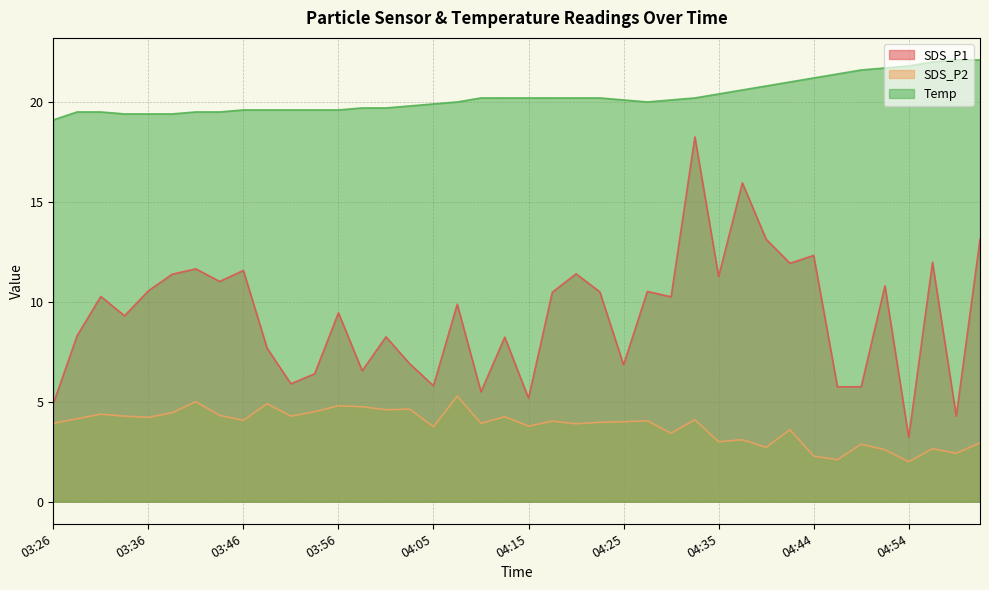

Reading left to right, what are all the values shown in this chart?

SDS_P1: 03:26=4.9	03:29=8.3	03:31=10.3	03:34=9.3	03:36=10.6	03:39=11.4	03:41=11.7	03:43=11.0	03:46=11.6	03:48=7.7	03:51=5.9	03:53=6.4	03:56=9.4	03:58=6.5	04:01=8.2	04:03=6.9	04:05=5.8	04:08=9.9	04:10=5.5	04:13=8.2	04:15=5.2	04:18=10.5	04:20=11.4	04:22=10.5	04:25=6.8	04:27=10.5	04:30=10.2	04:32=18.2	04:35=11.3	04:37=15.9	04:39=13.1	04:42=11.9	04:44=12.3	04:47=5.8	04:49=5.8	04:52=10.8	04:54=3.2	04:57=12.0	04:59=4.3	05:01=13.1
SDS_P2: 03:26=3.9	03:29=4.2	03:31=4.4	03:34=4.3	03:36=4.2	03:39=4.5	03:41=5.0	03:43=4.3	03:46=4.1	03:48=4.9	03:51=4.3	03:53=4.5	03:56=4.8	03:58=4.8	04:01=4.6	04:03=4.6	04:05=3.8	04:08=5.3	04:10=3.9	04:13=4.2	04:15=3.8	04:18=4.0	04:20=3.9	04:22=4.0	04:25=4.0	04:27=4.0	04:30=3.4	04:32=4.1	04:35=3.0	04:37=3.1	04:39=2.7	04:42=3.6	04:44=2.3	04:47=2.1	04:49=2.9	04:52=2.6	04:54=2.0	04:57=2.6	04:59=2.4	05:01=3.0
Temp: 03:26=19.1	03:29=19.5	03:31=19.5	03:34=19.4	03:36=19.4	03:39=19.4	03:41=19.5	03:43=19.5	03:46=19.6	03:48=19.6	03:51=19.6	03:53=19.6	03:56=19.6	03:58=19.7	04:01=19.7	04:03=19.8	04:05=19.9	04:08=20.0	04:10=20.2	04:13=20.2	04:15=20.2	04:18=20.2	04:20=20.2	04:22=20.2	04:25=20.1	04:27=20.0	04:30=20.1	04:32=20.2	04:35=20.4	04:37=20.6	04:39=20.8	04:42=21.0	04:44=21.2	04:47=21.4	04:49=21.6	04:52=21.7	04:54=21.8	04:57=22.0	04:59=22.1	05:01=22.1